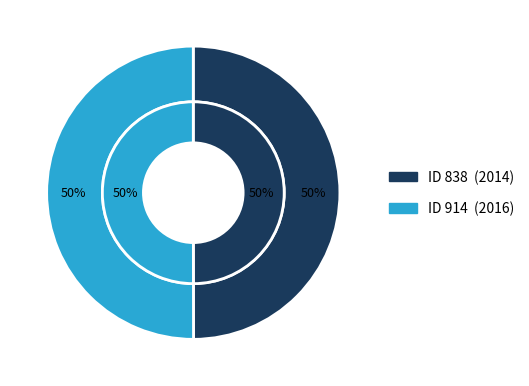

Which slice is the smallest?

838